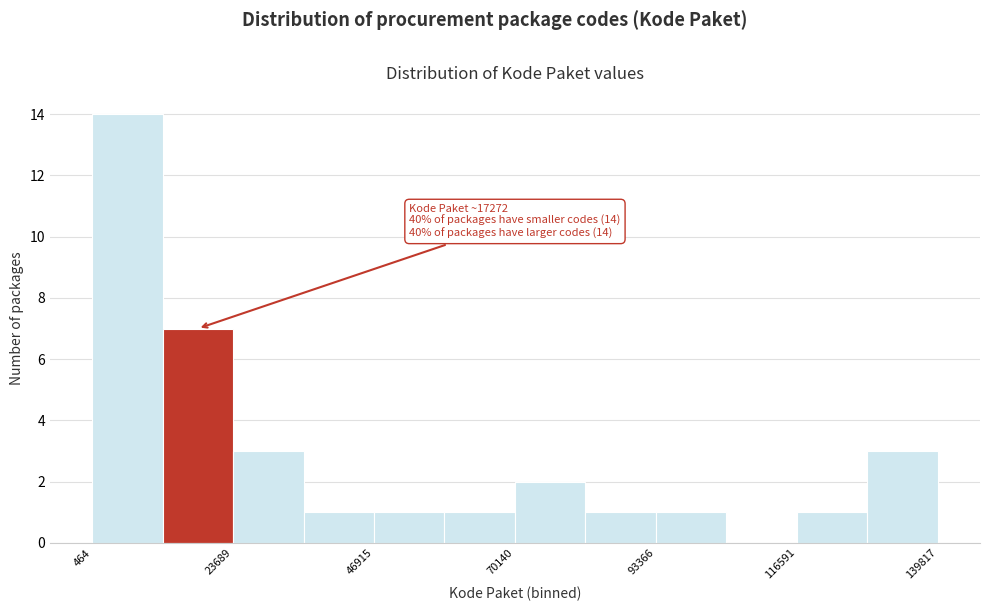

Around what value on the x-axis is the tallest bar? Give the approximate position of its centre, as read against the axis.

5000